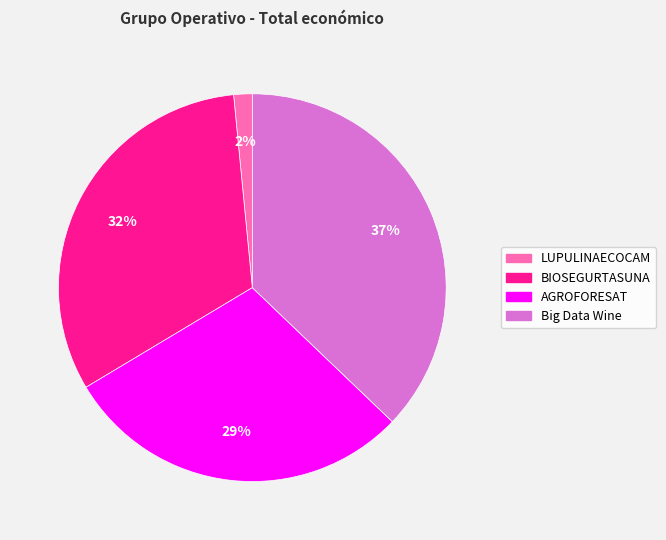

Do Big Data Wine and AGROFORESAT together represent more than half of the pie?

Yes